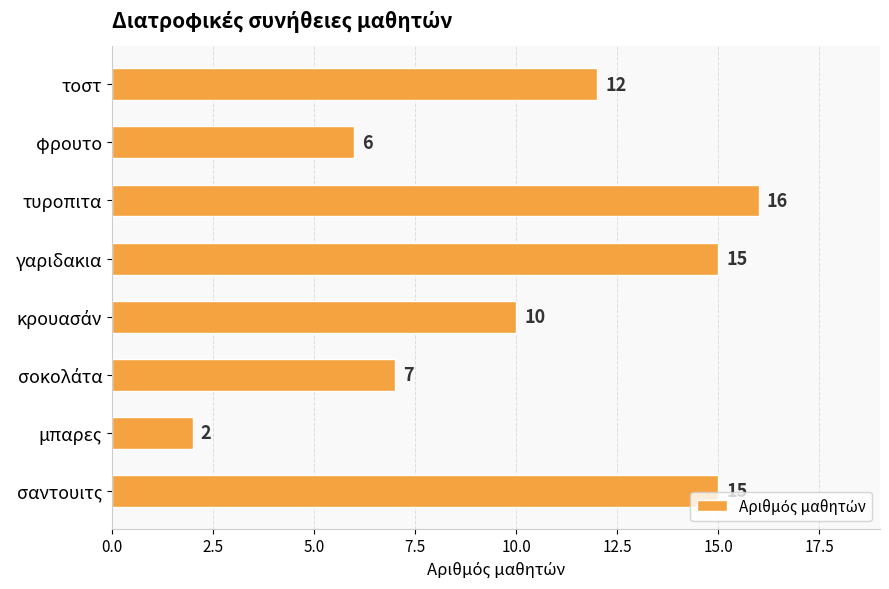

What is the value of the 7th bar from the top?

2